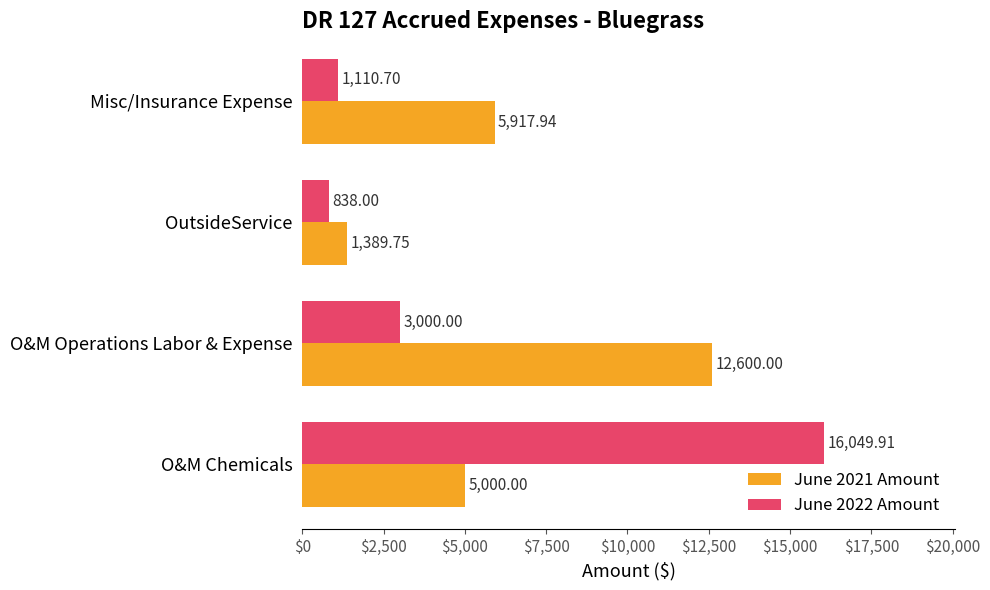

List the labels in order of June 2022 Amount value, largest first.

O&M Chemicals, O&M Operations Labor & Expense, Misc/Insurance Expense, OutsideService